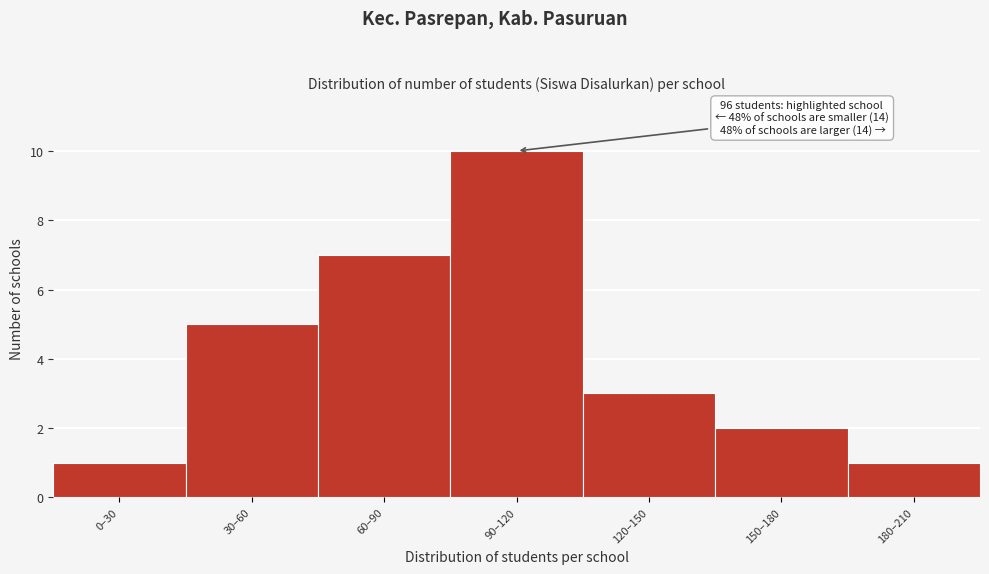

Reading left to right, list all the values displayed in this chart.

0–30=1	30–60=5	60–90=7	90–120=10	120–150=3	150–180=2	180–210=1